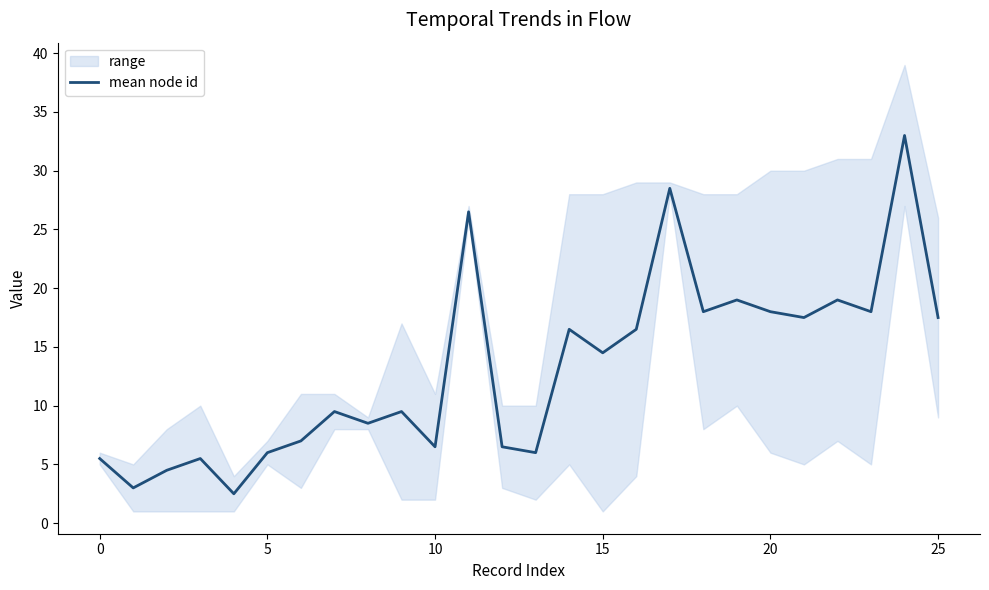

True or false: mean node id has a value of 3.7 at 10.

False